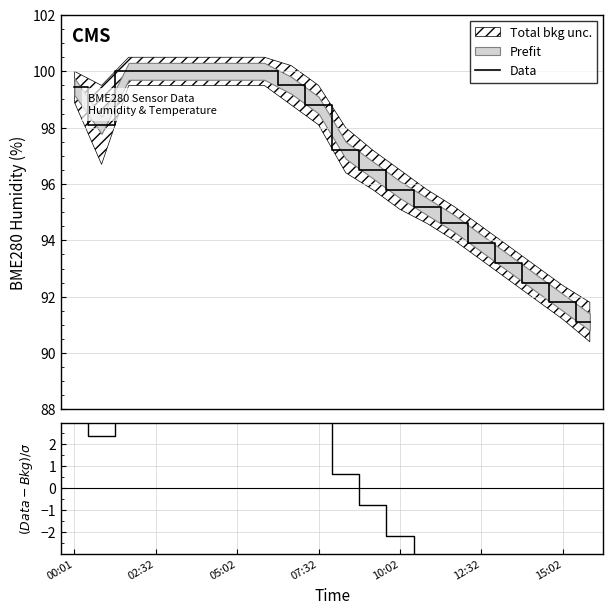

Does the chart display data point markers on the line(s)?

No